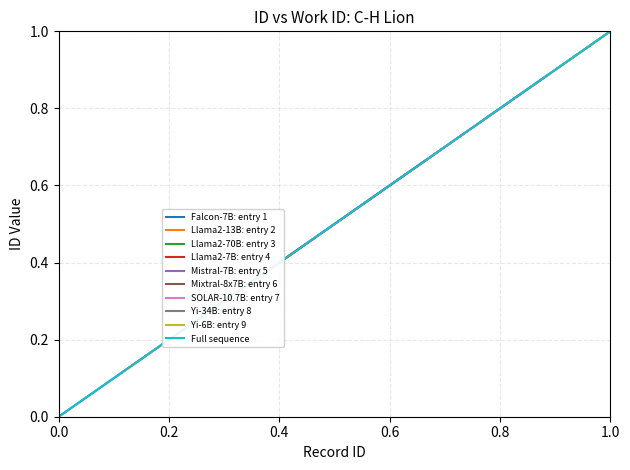

How many values are between 0 and 1?

10